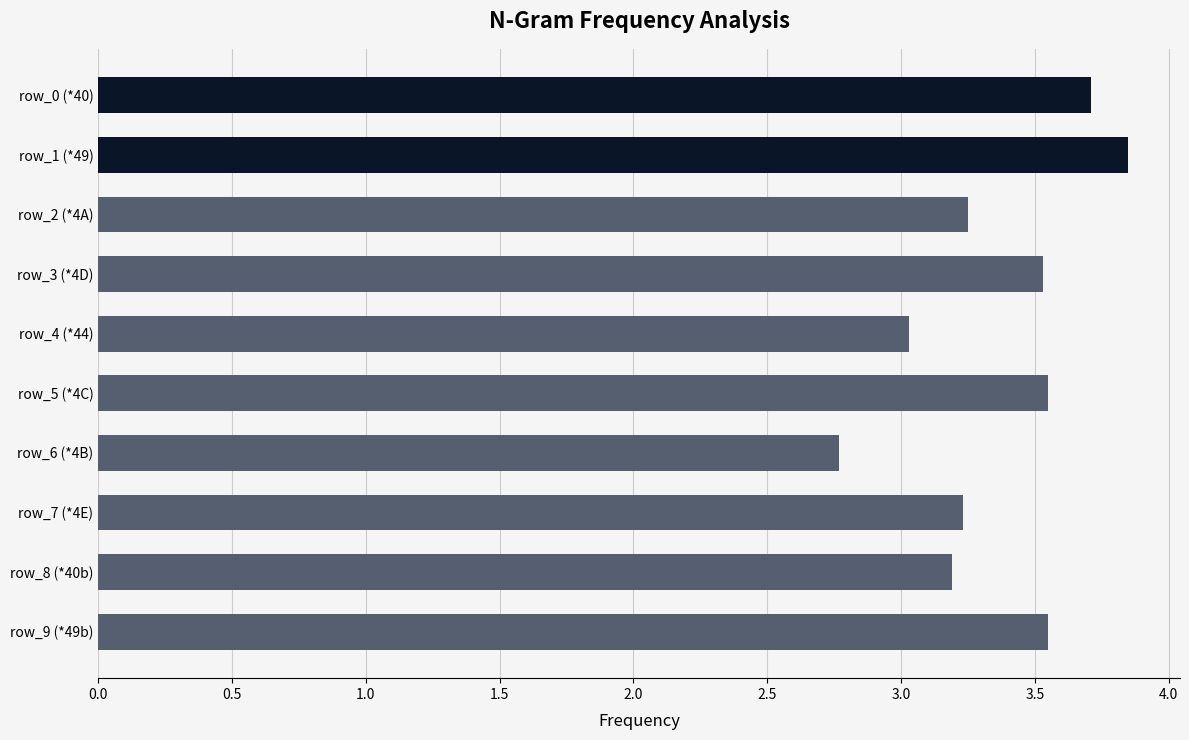

Is it true that the value at row_0 (*40) is 1.3?

False